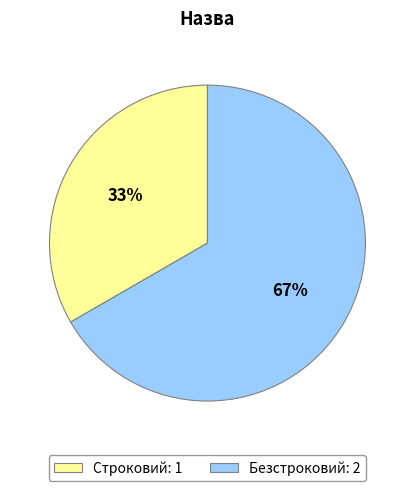

Do Безстроковий: 2 and Строковий: 1 together represent more than half of the pie?

Yes